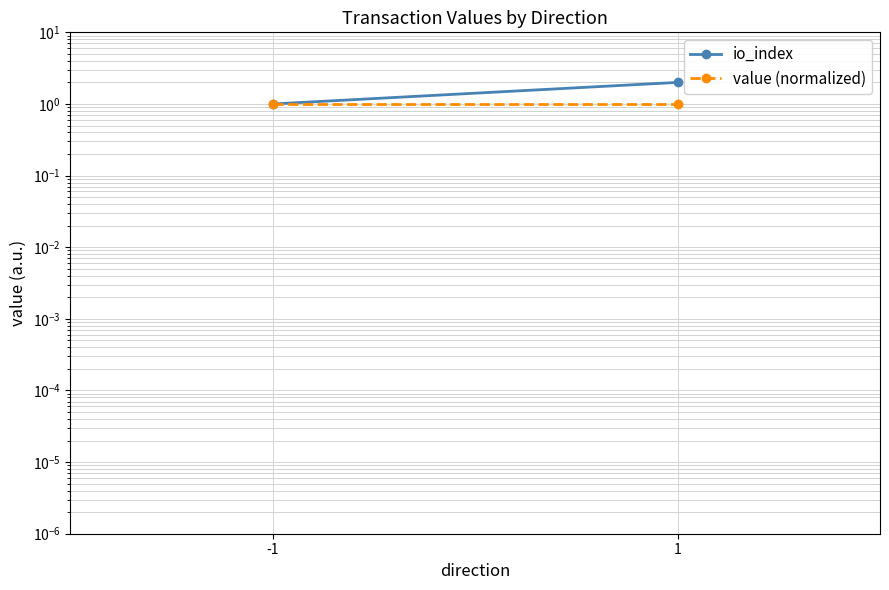

Rank the categories by value (normalized) value from highest to lowest.

-1, 1